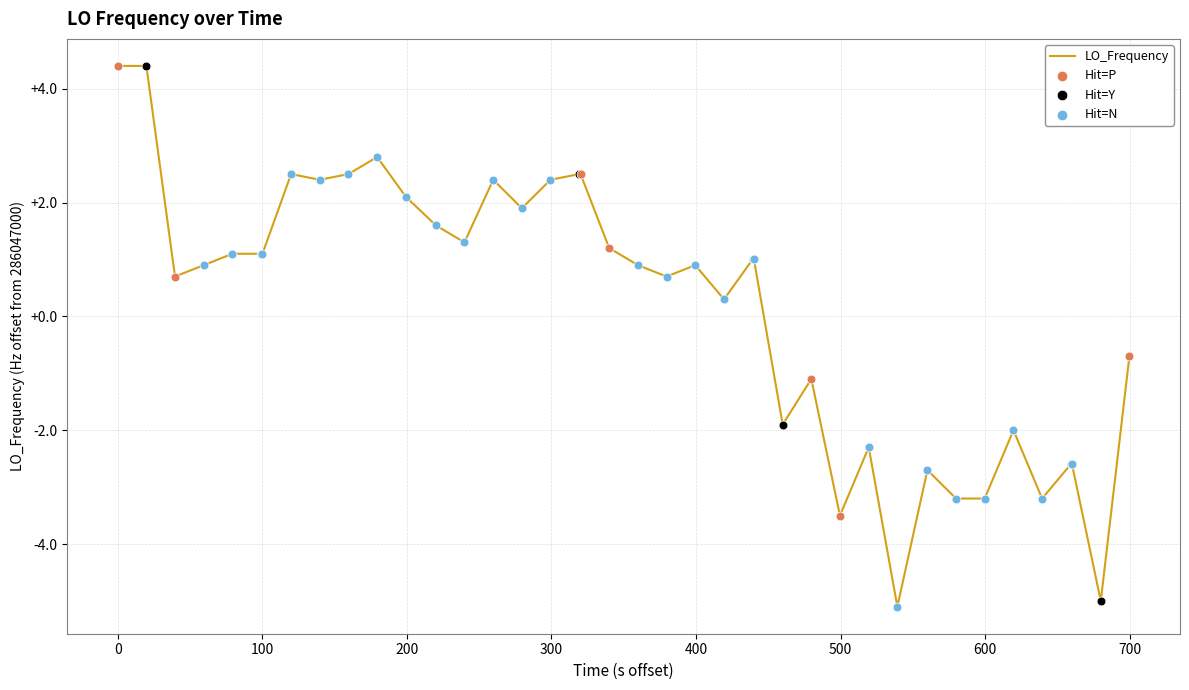

What is the minimum value shown in the chart?

-5.1